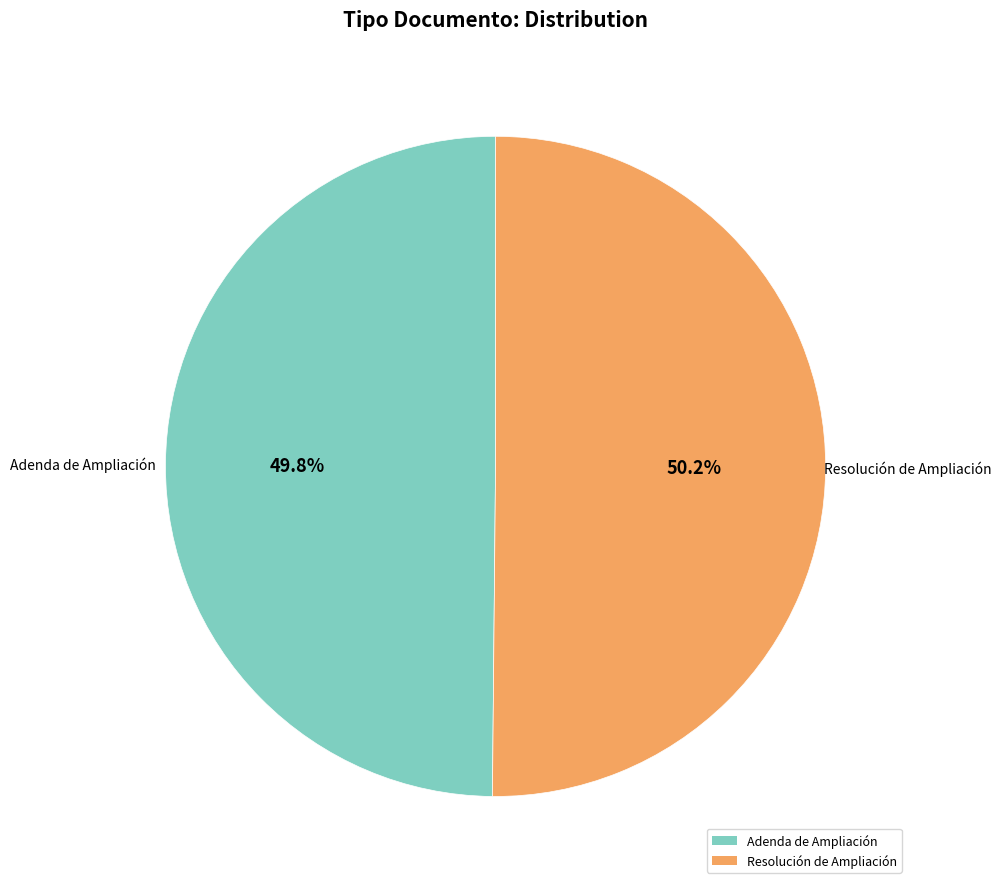

To the nearest percent, what is the average slice percentage?

50%